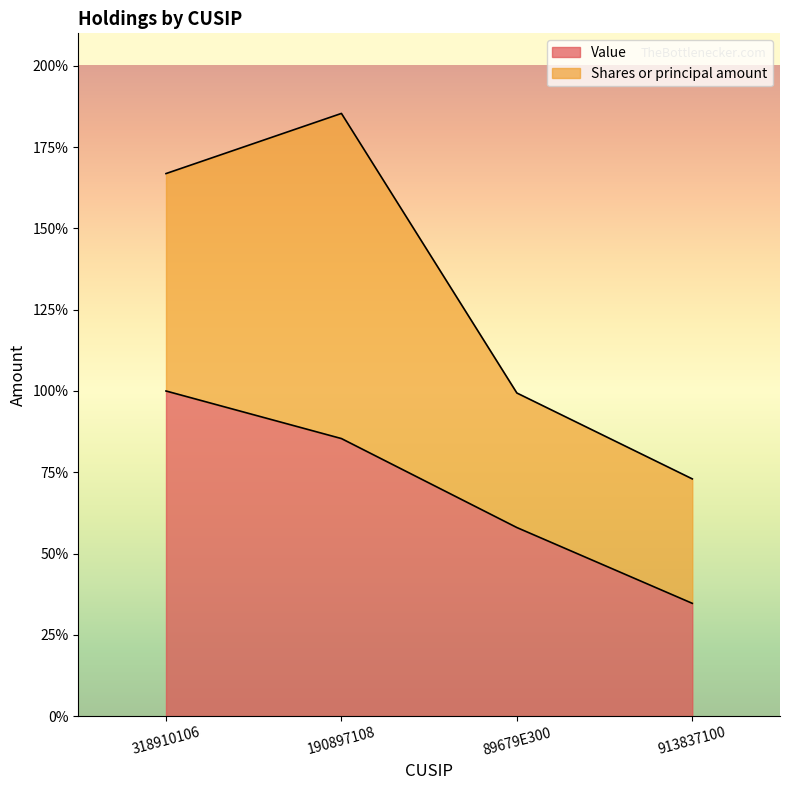

What is the greatest value displayed?

100.0